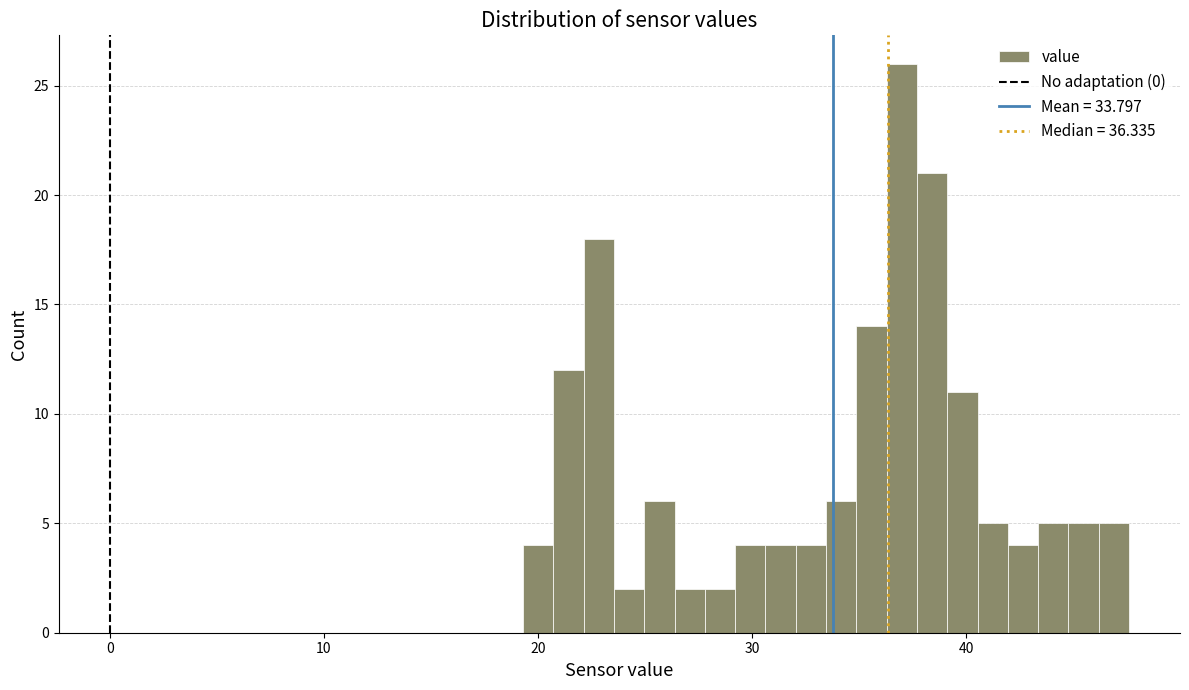

Around what value on the x-axis is the tallest bar? Give the approximate position of its centre, as read against the axis.

37